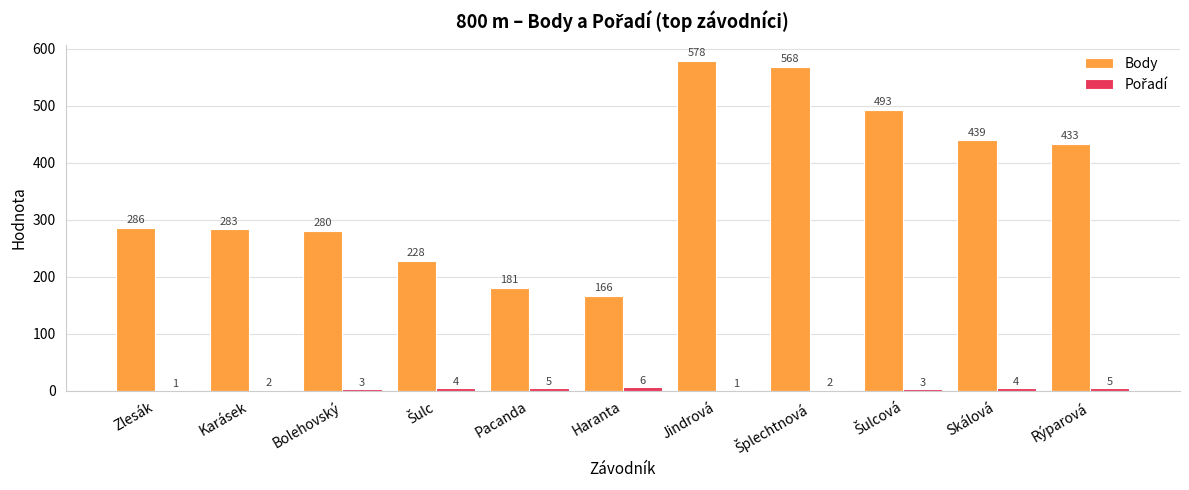

How many groups of bars are there?

11